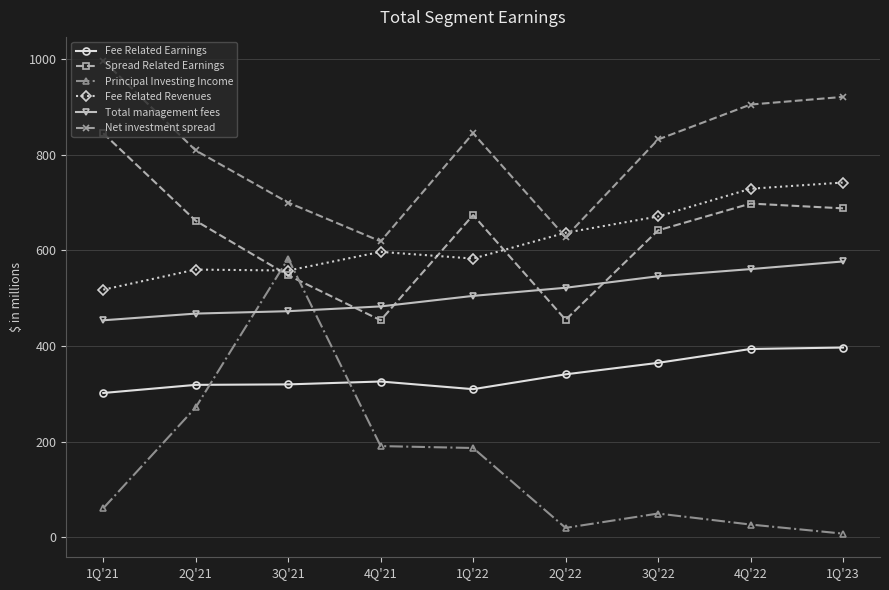

True or false: Spread Related Earnings and Net investment spread intersect in this chart.

False